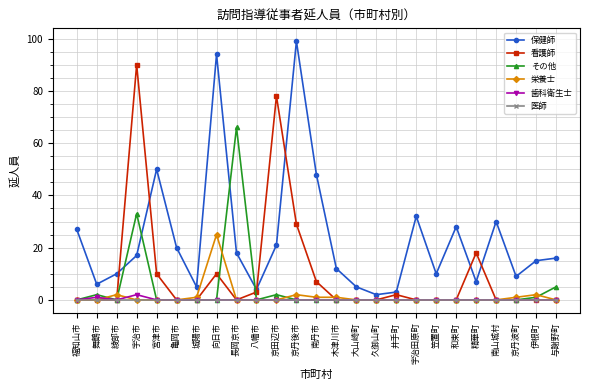

Is the value of 栄養士 at 木津川市 greater than the value of 医師 at 京丹波町?

Yes